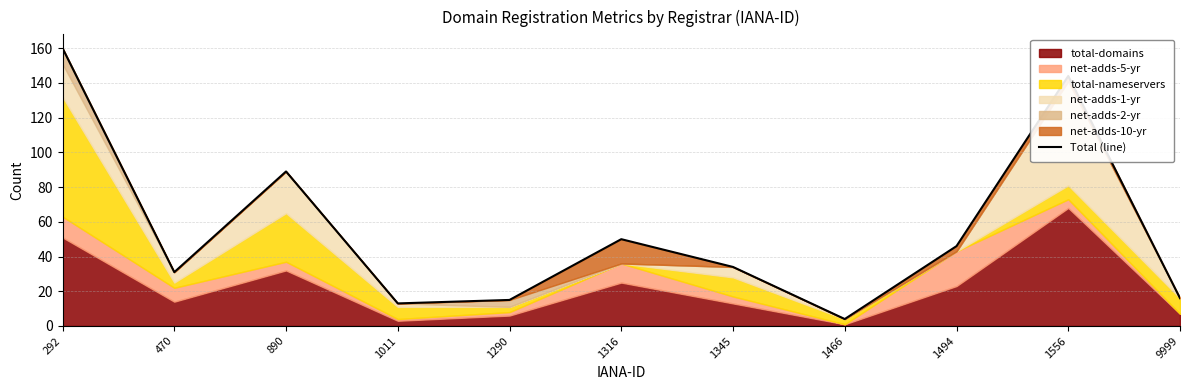

Count the number of categories in the chart.

11